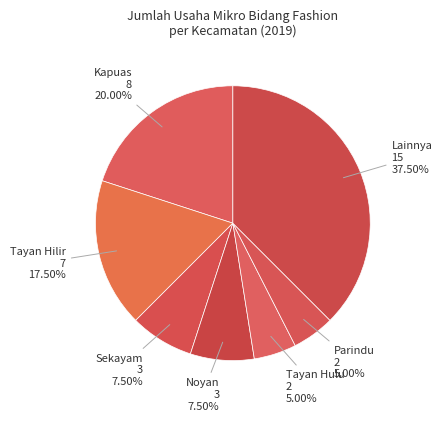

Count the number of slices in the pie.

7